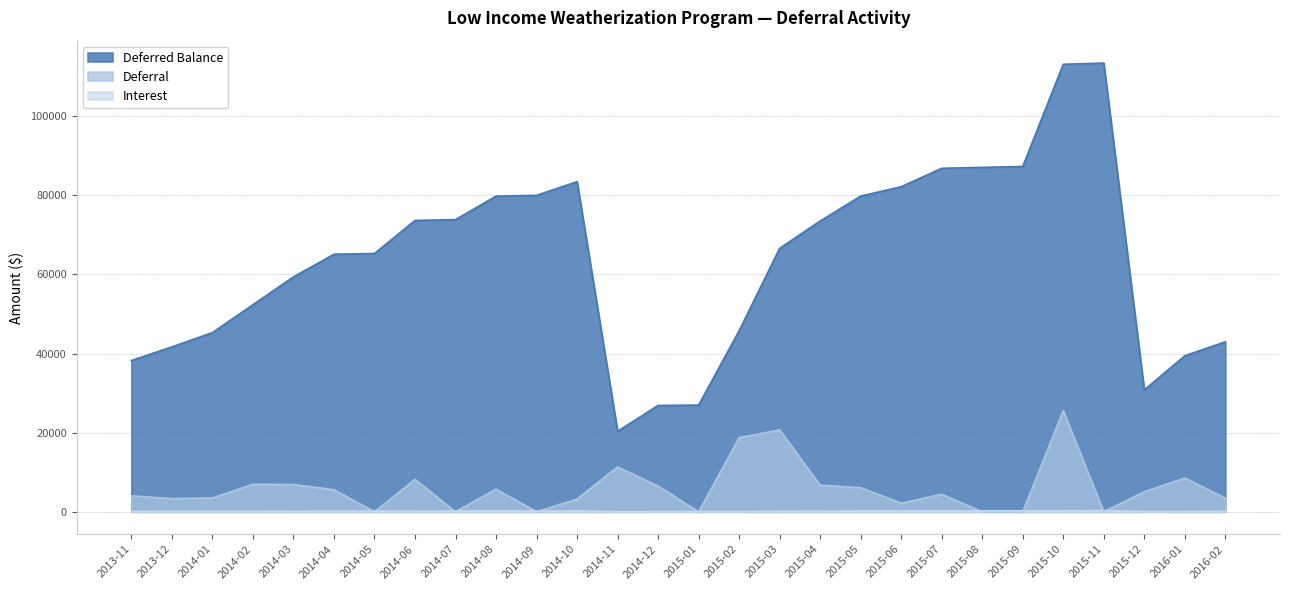

What position from the right is 2015-12?

3